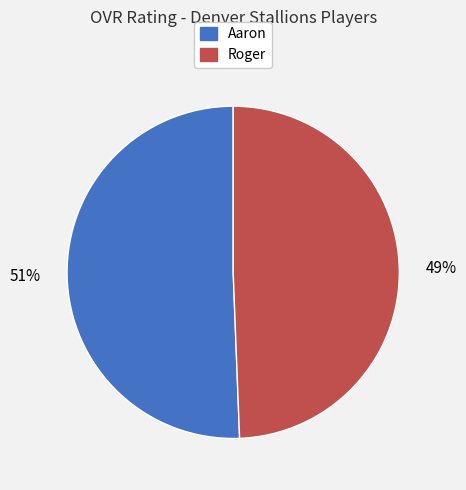

How many slices are in this pie chart?

2